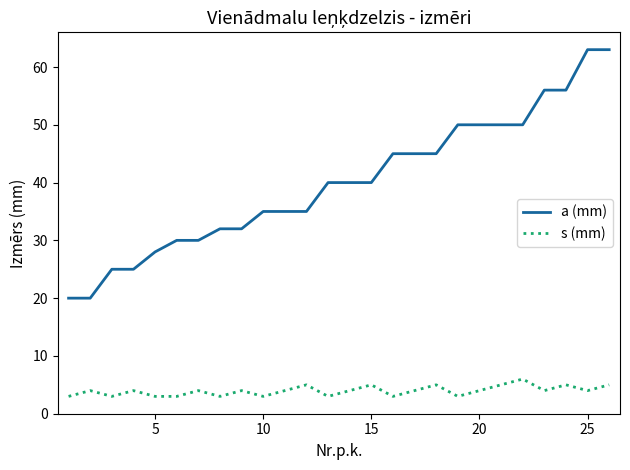

At how many categories does at least one series exceed 3?

26